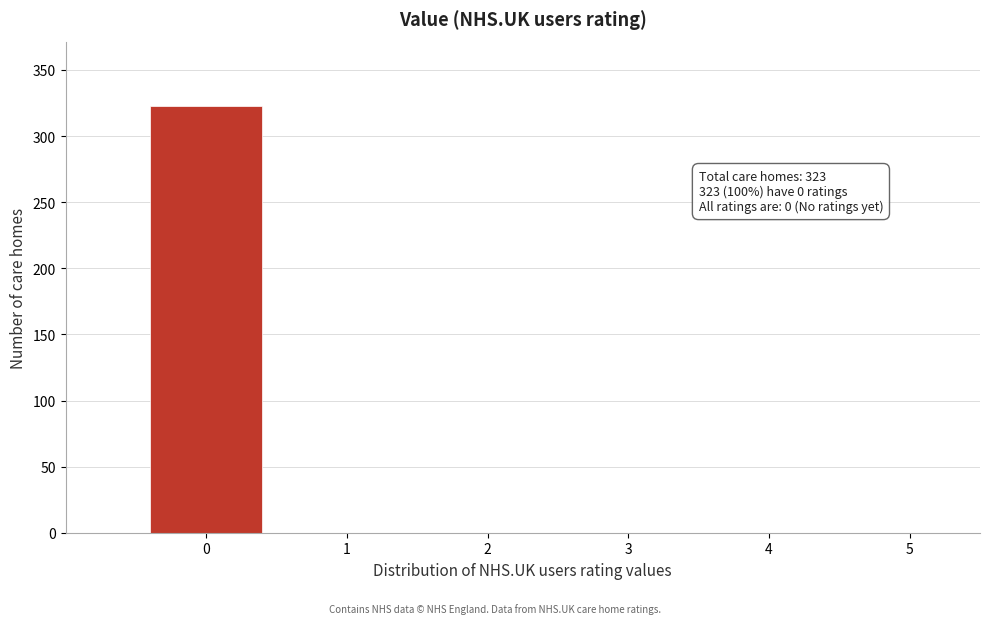

Over which range of the x-axis is the bar tallest?

-0.5 to 0.5